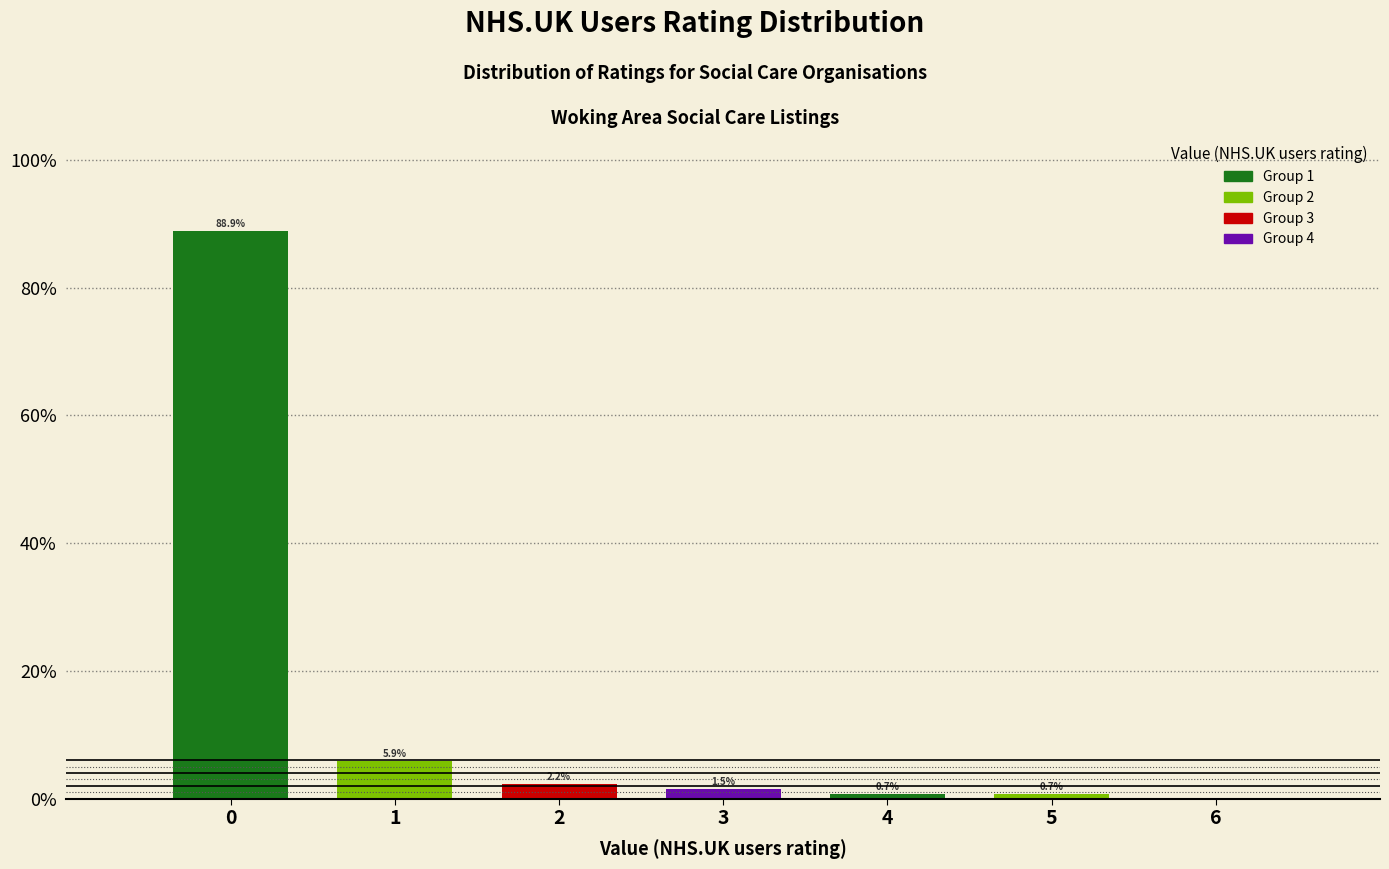

Which range on the x-axis has the tallest bar?

-0.5 to 0.5